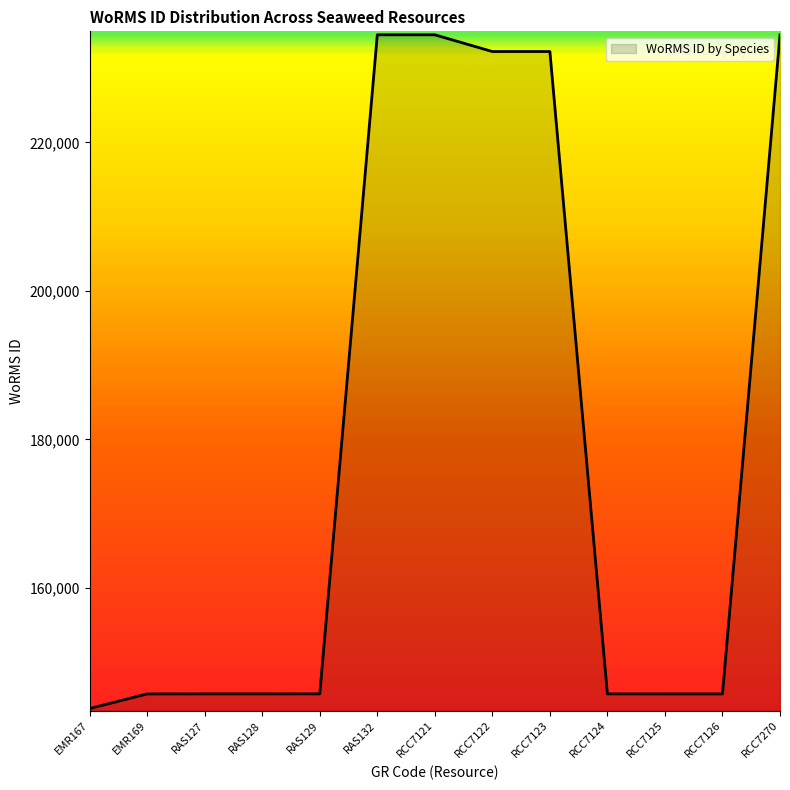

What is the difference between the values at RCC7124 and RCC7121?

88759